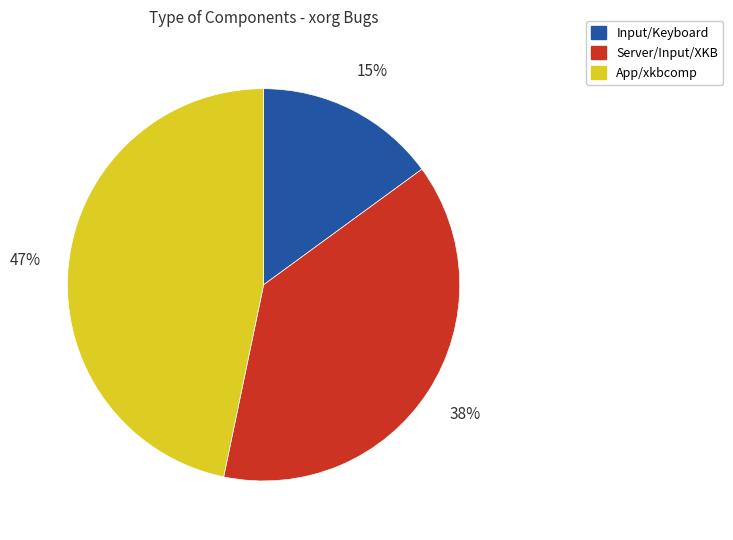

Is there a majority slice in this chart?

No